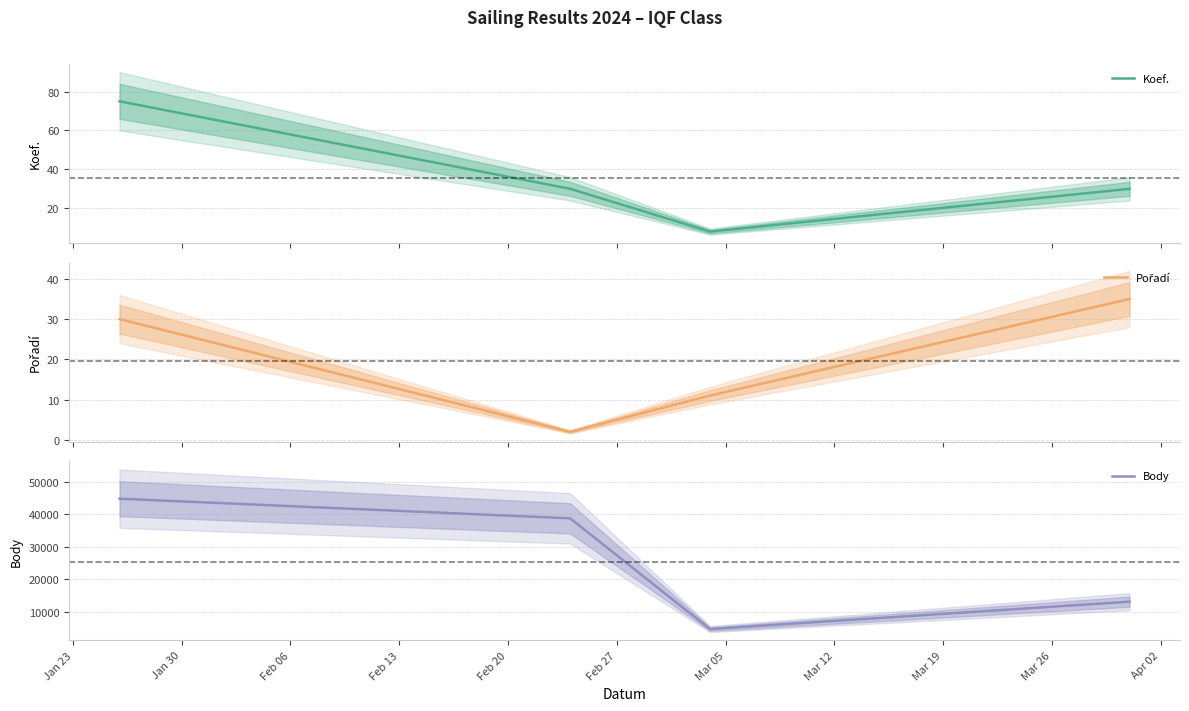

What is the average value of the Koef. series?

36